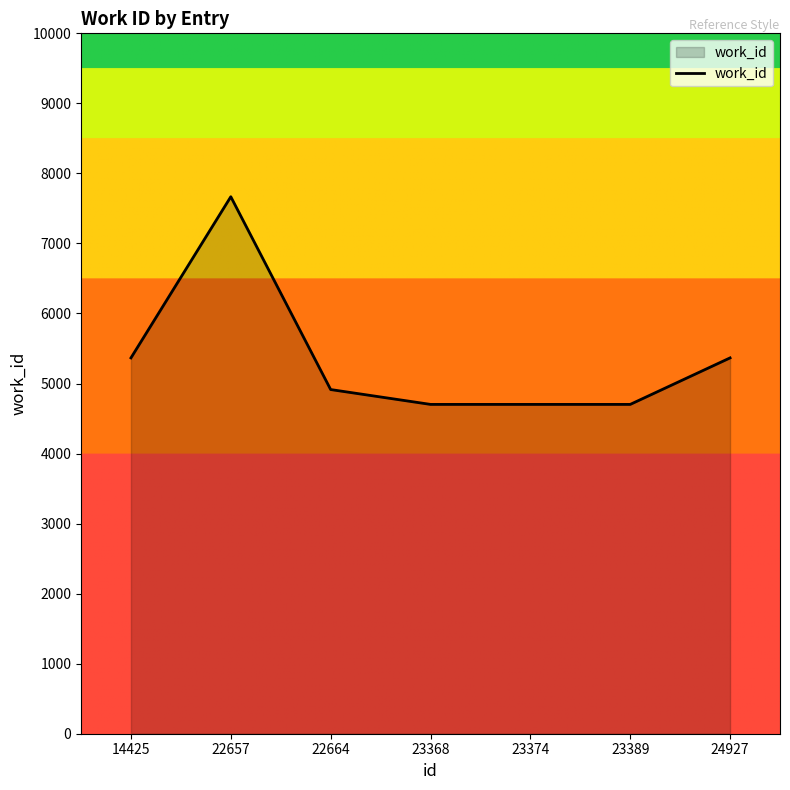

True or false: the data has more than 0 interior local peaks.

True